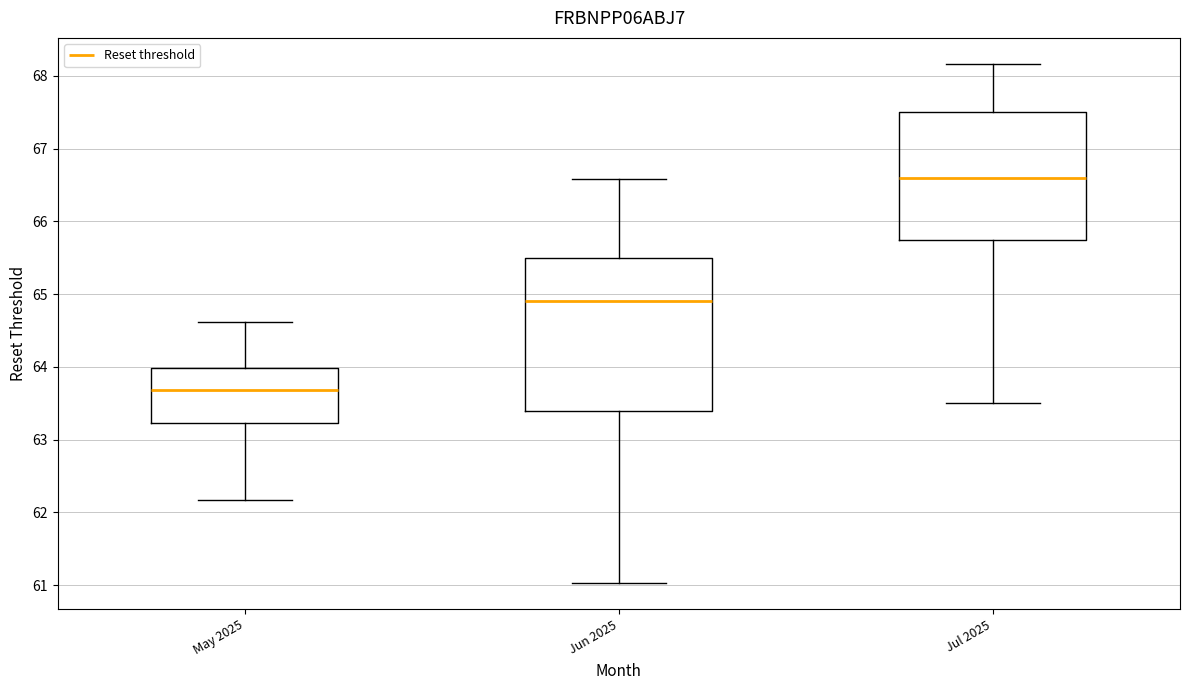

Where does the upper whisker of the box for Jun 2025 end on the y-axis? The values are not printed on the chart, so give them approximately, as read against the axis.

66.6